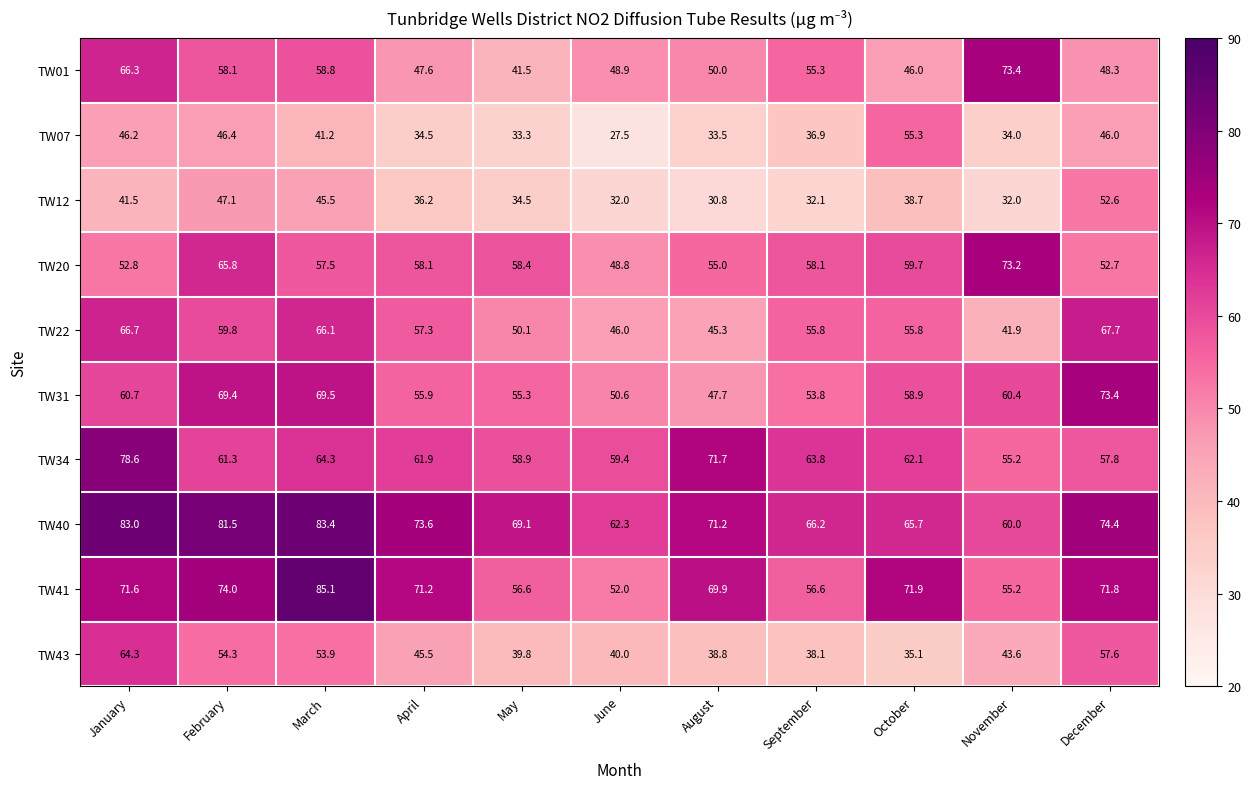

At which category is the sum across all series the highest?

January